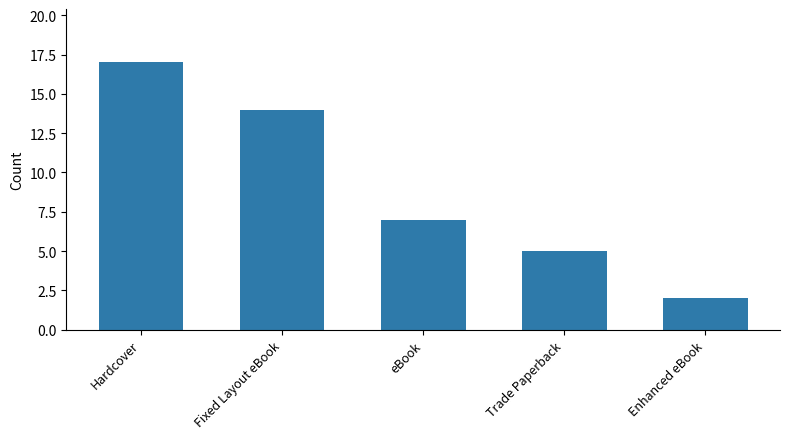

What is the label of the 2nd bar from the right?

Trade Paperback